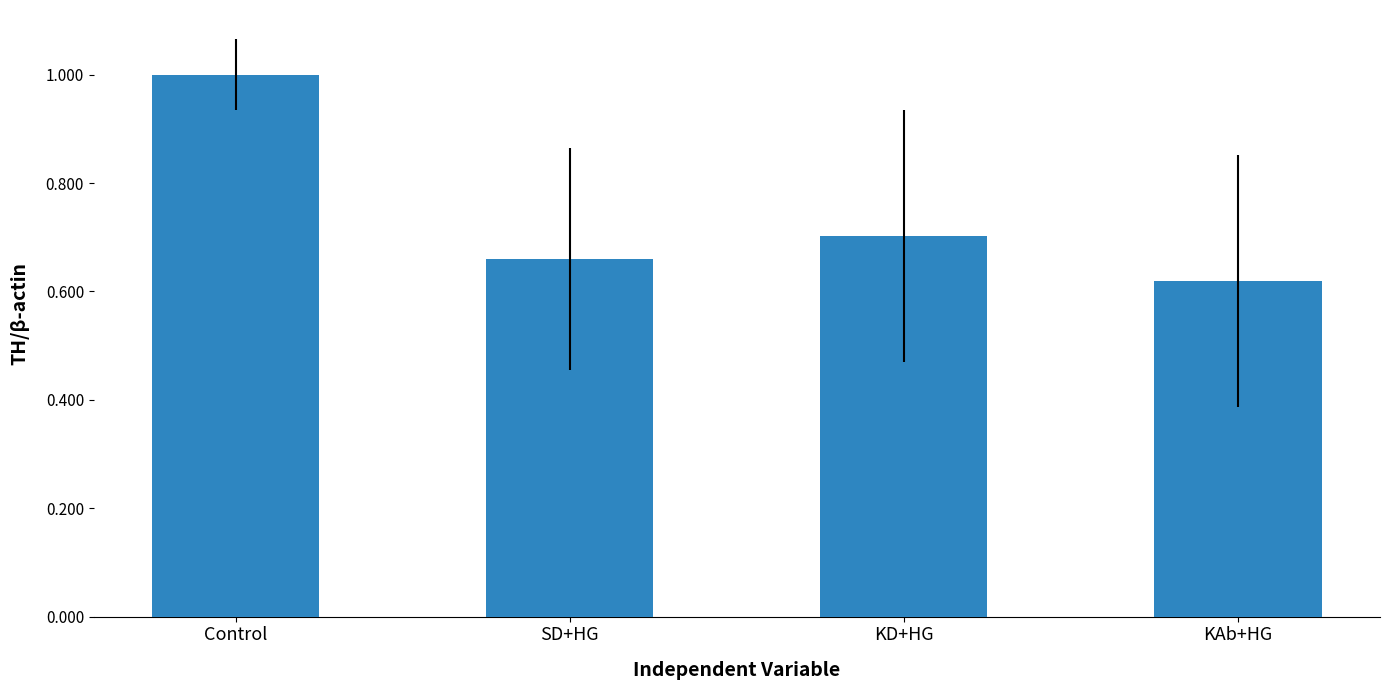

List the labels in order of value, smallest first.

KAb+HG, SD+HG, KD+HG, Control